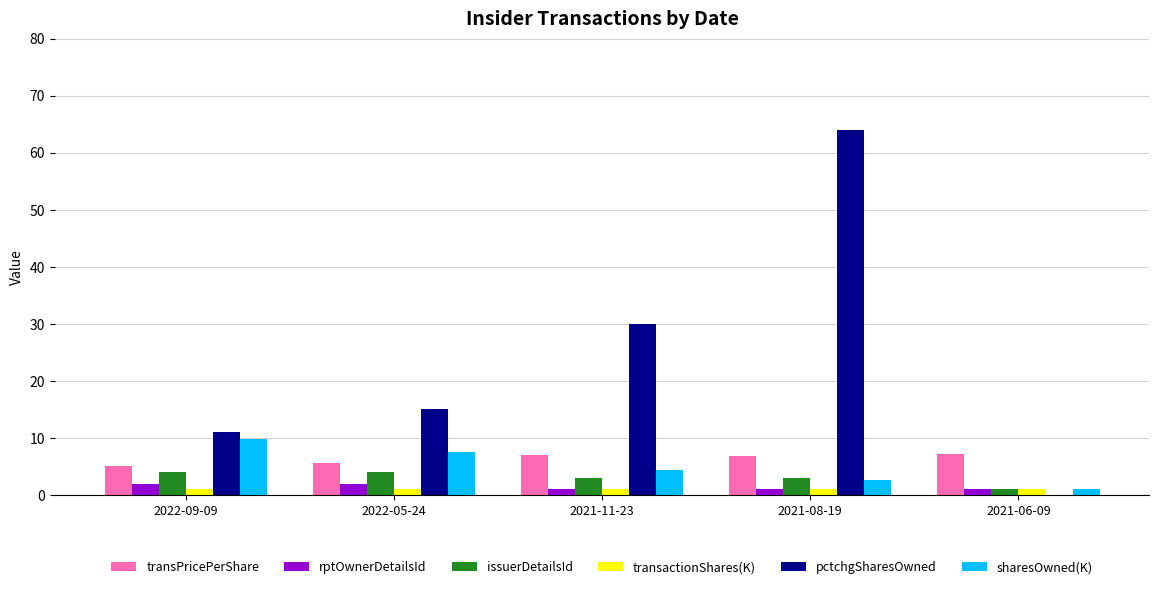

The pctchgSharesOwned series shows -26.3 at 2021-06-09. True or false?

False